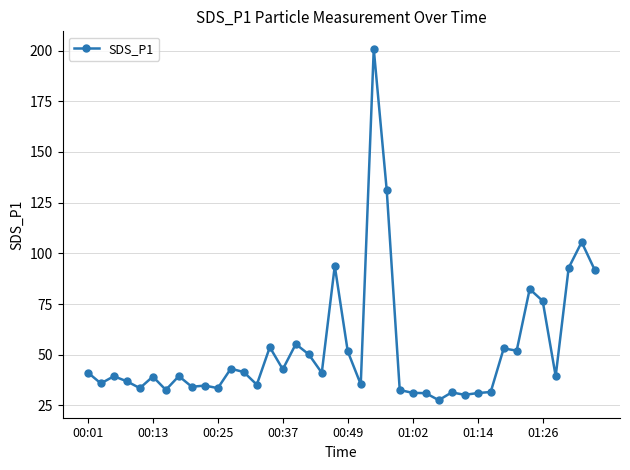

What is the smallest value displayed?

27.6